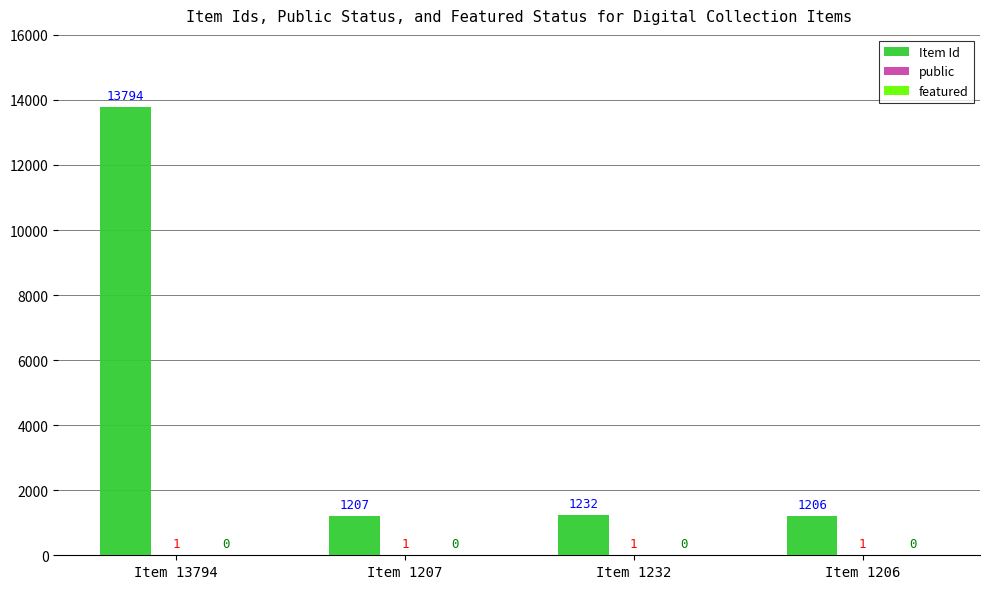

What is the sum of the Item Id values at Item 1232 and Item 1207?

2439